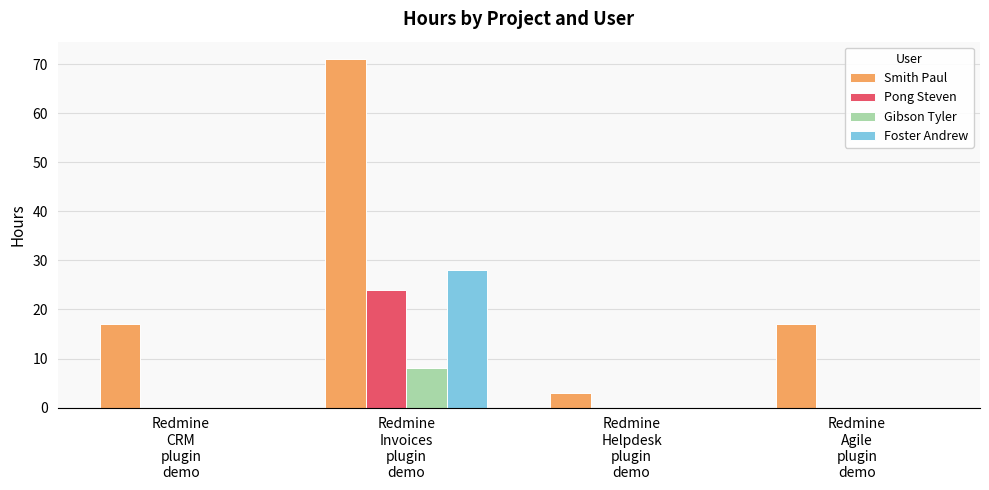

How many Pong Steven values are between 0 and 24?

4